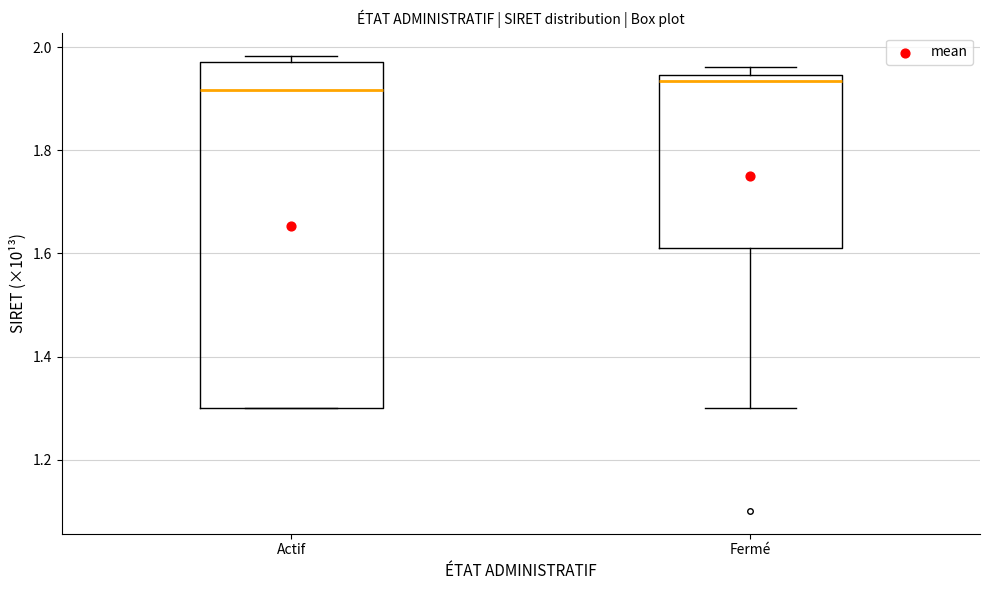

Which box is the tallest, from its lower edge to its upper edge?

Actif